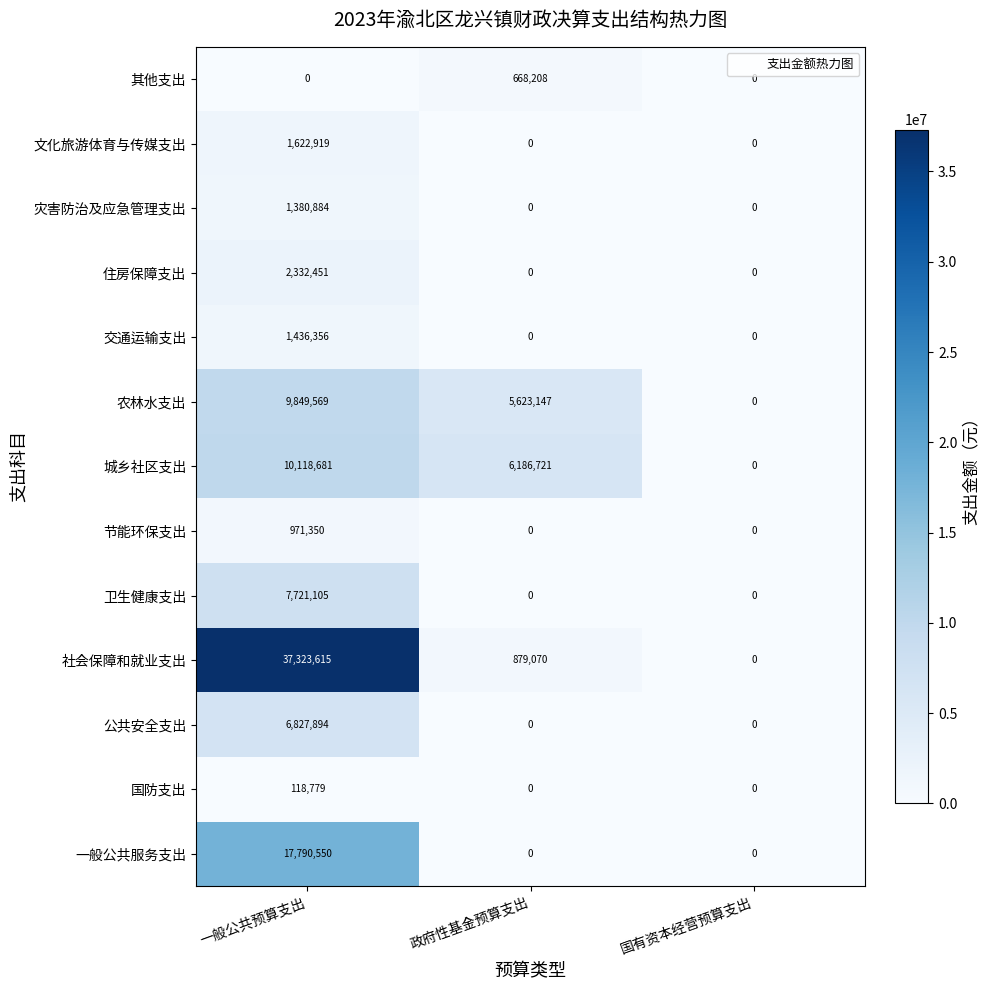

Which series changed the most between 政府性基金预算支出 and 国有资本经营预算支出?

城乡社区支出